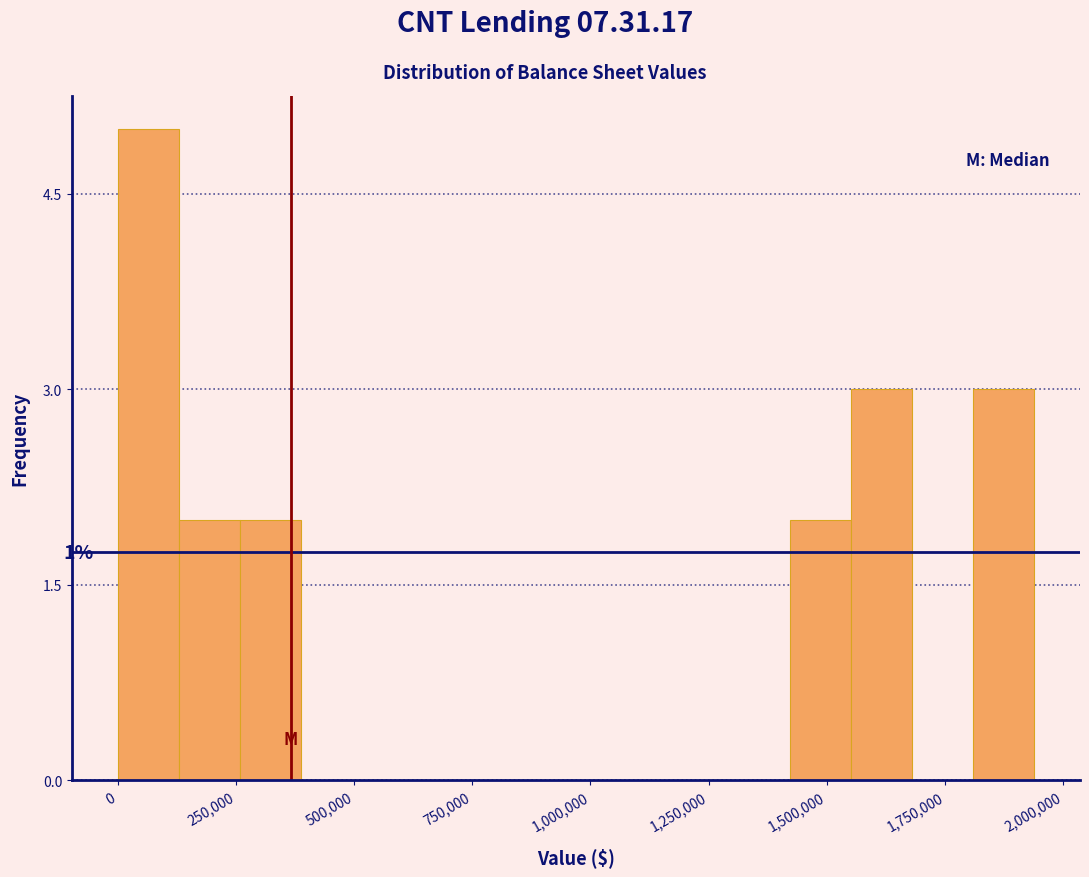

Around what value on the x-axis is the tallest bar? Give the approximate position of its centre, as read against the axis.

50000